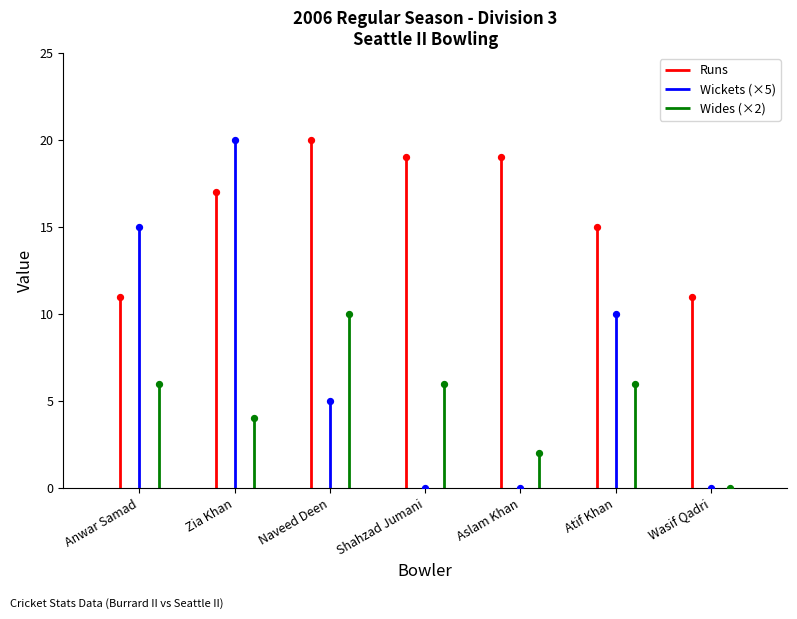

Which series reaches the minimum Y coordinate?

Wickets